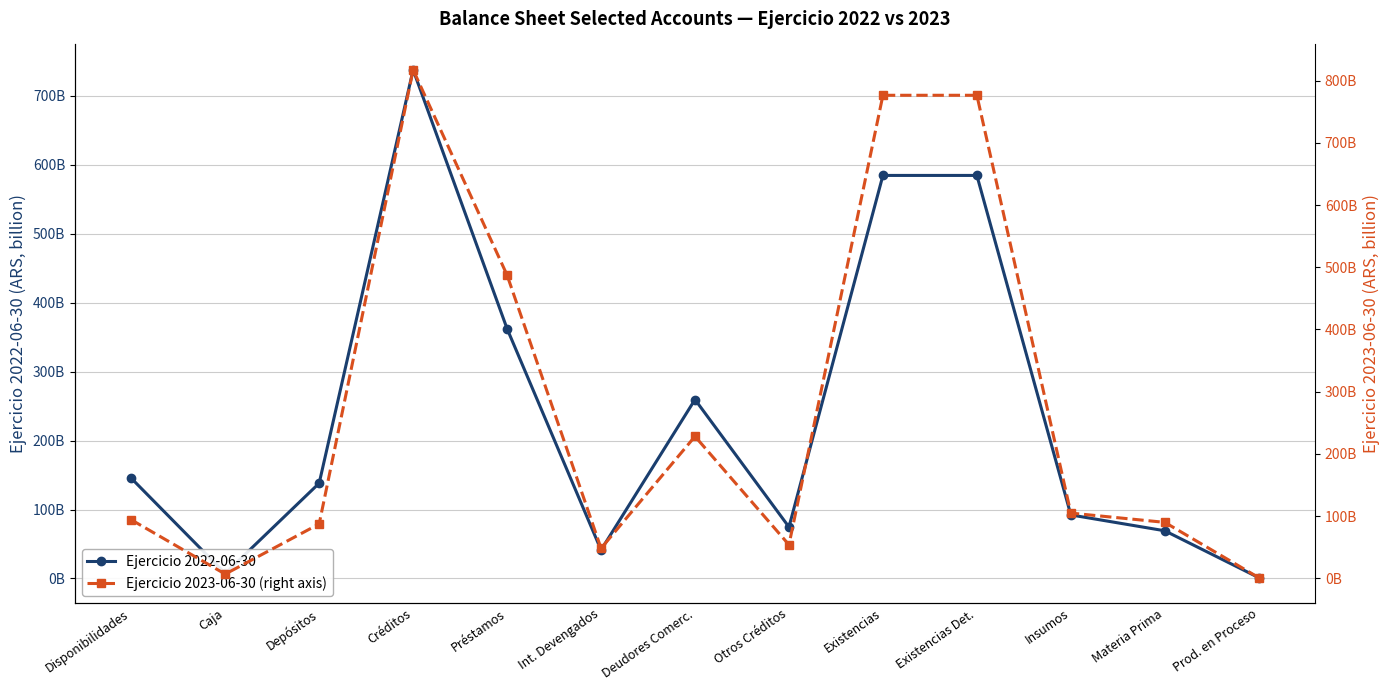

List the series in order of their peak value, lowest first.

Ejercicio 2022-06-30, Ejercicio 2023-06-30 (right axis)